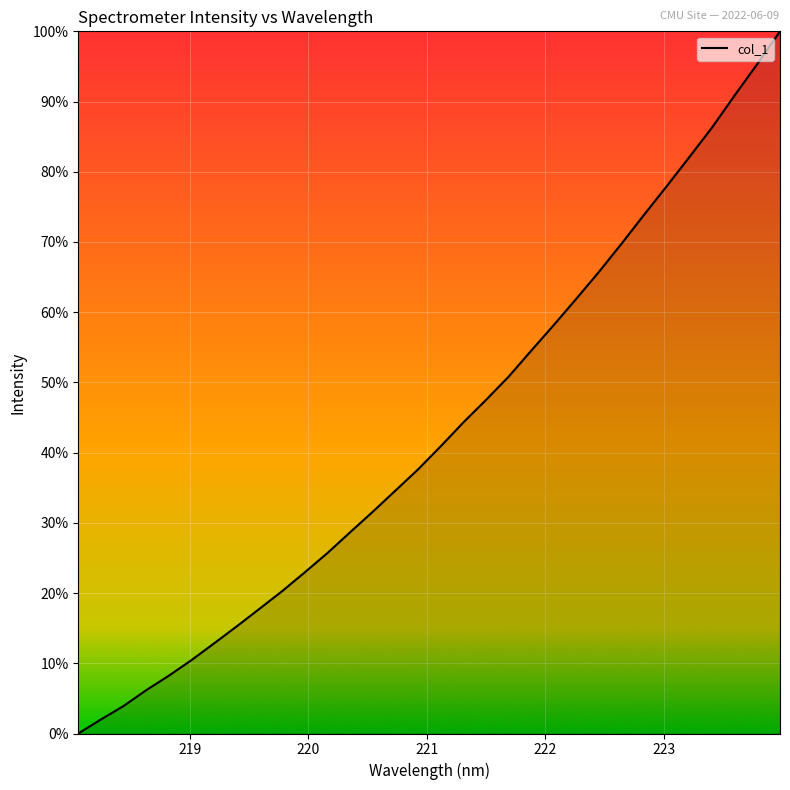

What is the maximum value shown in the chart?

100.0